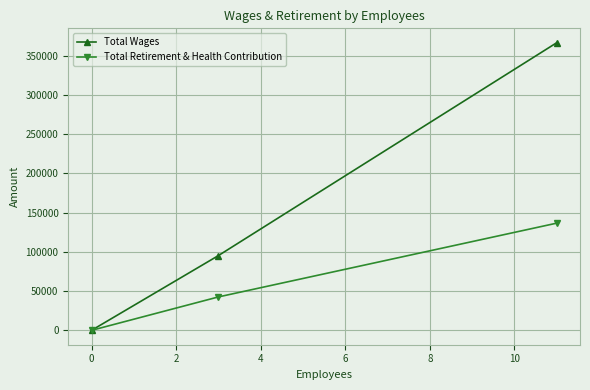

What is the maximum value shown in the chart?

366282